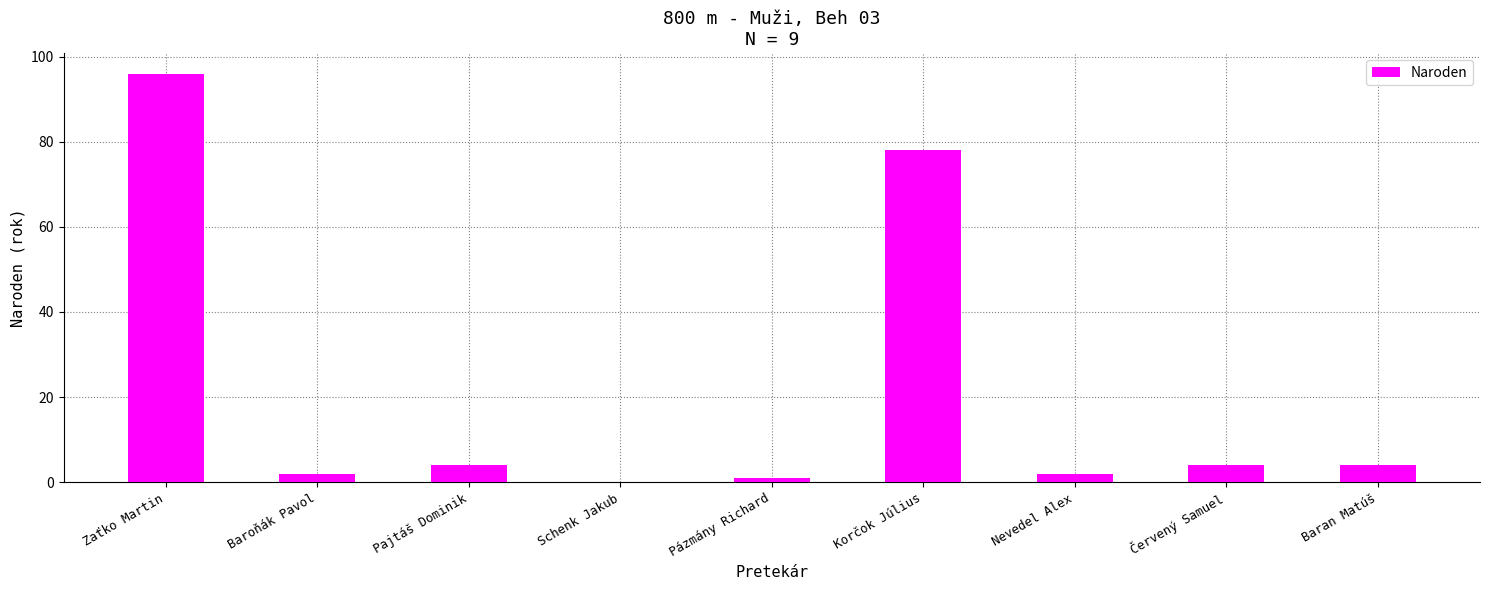

Between Baroňák Pavol and Korčok Július, which is larger?

Korčok Július